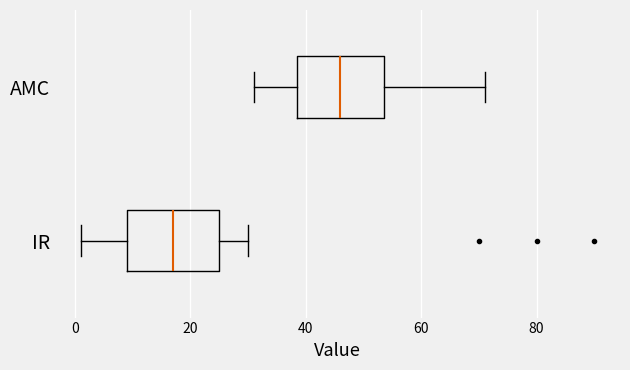

Reading bottom to top, read every box against the x-axis: the position of its median line, the range the box covers, and the ends of its whiskers. The values are not printed on the chart, so give them approximately, as read against the axis.

IR: median 18, box 10 to 26, whiskers 2 to 30
AMC: median 46, box 38 to 54, whiskers 32 to 72